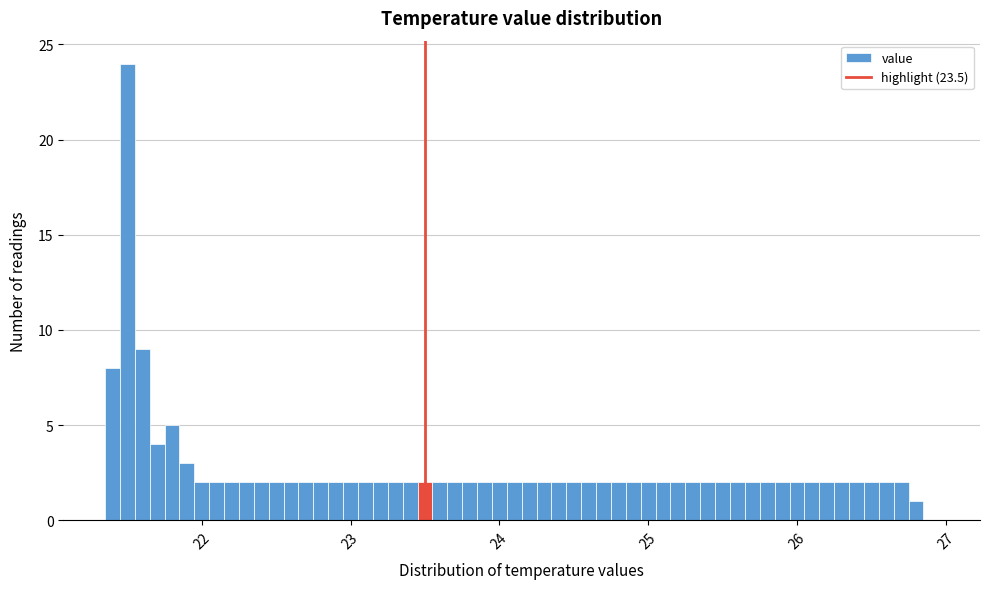

Read against the x-axis, roughly where is the centre of the tallest bar?

21.5